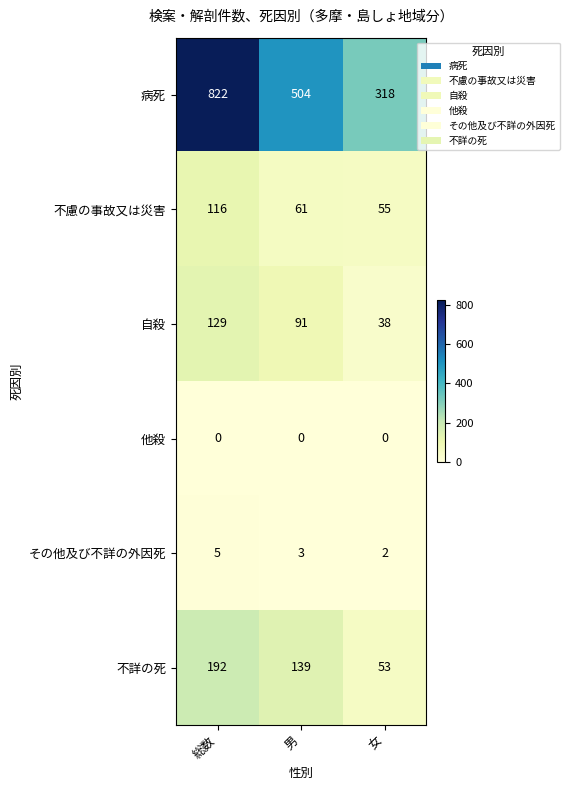

The value of 自殺 at 男 is 91. True or false?

True